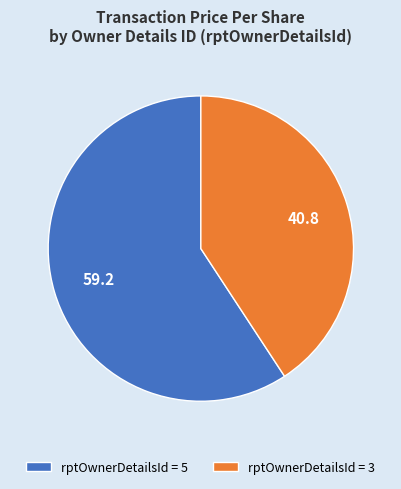

Which slice is the largest?

rptOwnerDetailsId = 5